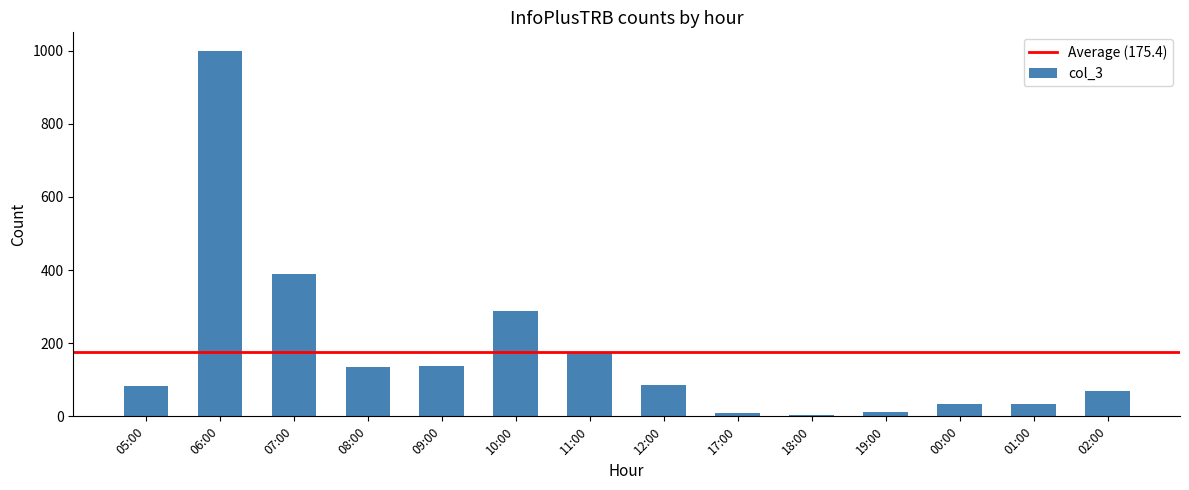

What is the ratio of the value at 05:00 to the value at 11:00?

0.5